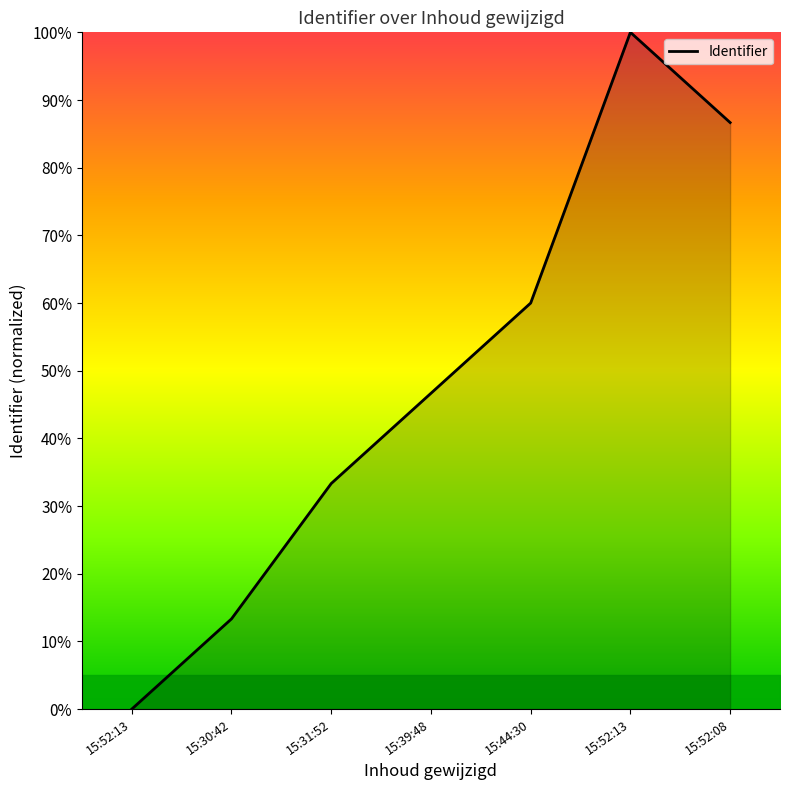

Rank the categories by value from lowest to highest.

15:52:13, 15:30:42, 15:31:52, 15:39:48, 15:44:30, 15:52:08, 15:52:13